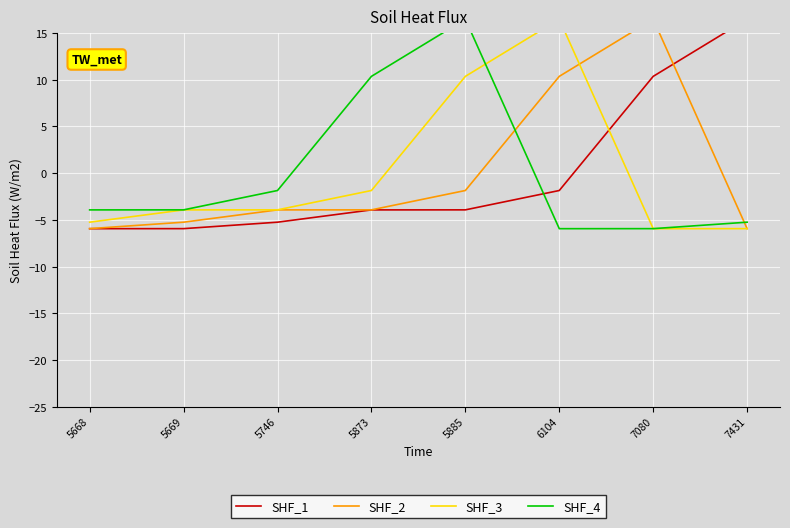

At which label does SHF_2 first exceed -3?

5885